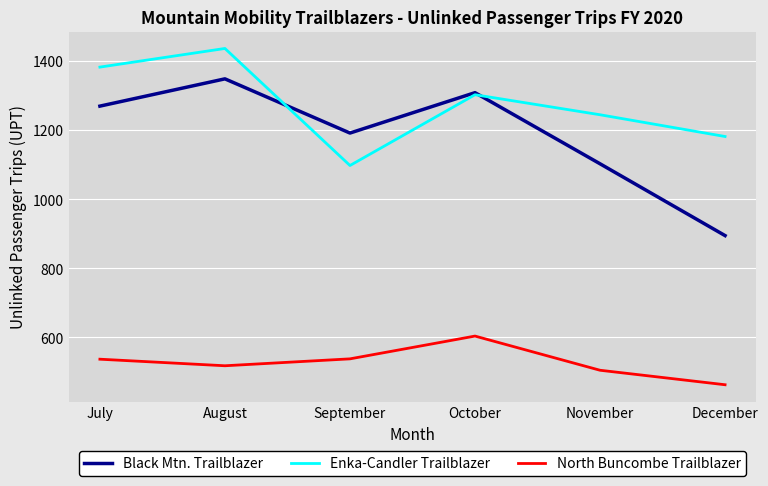

What are all the series names shown in the legend?

Black Mtn. Trailblazer, Enka-Candler Trailblazer, North Buncombe Trailblazer